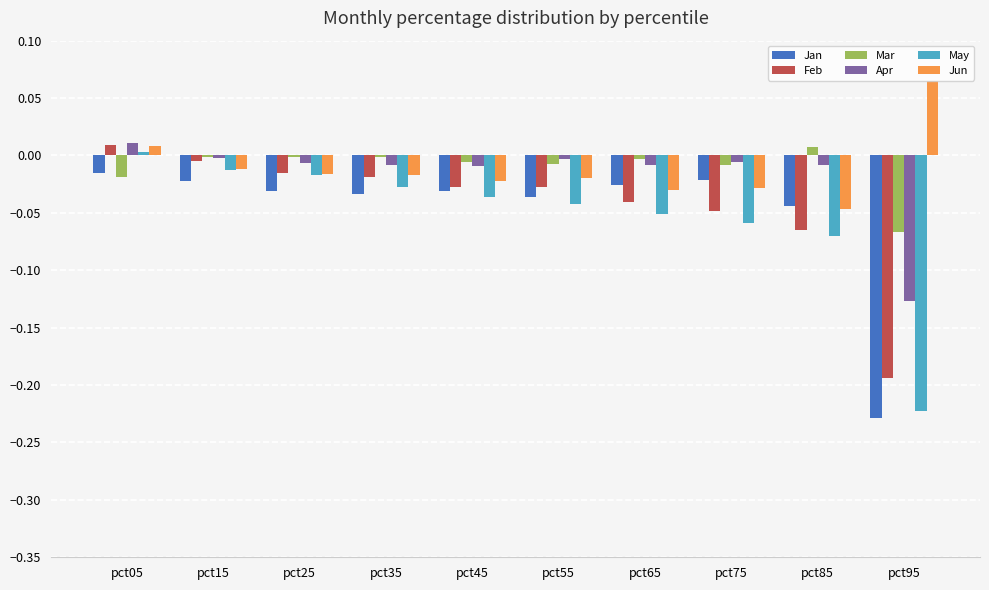

Are the bars grouped side by side (vs. stacked)?

Yes